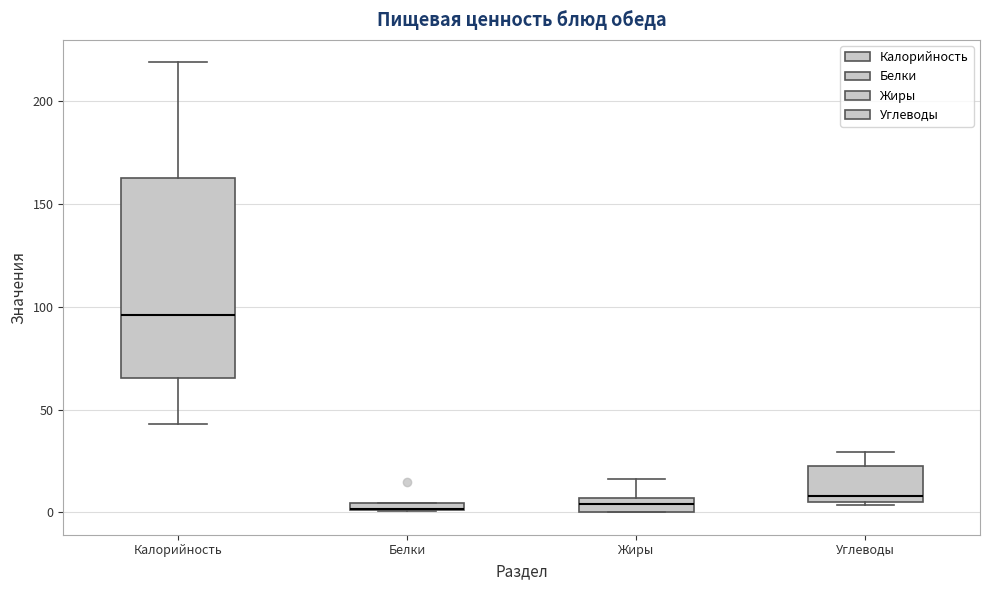

Where is the upper edge of the box for Углеводы on the y-axis? The values are not printed on the chart, so give them approximately, as read against the axis.

20